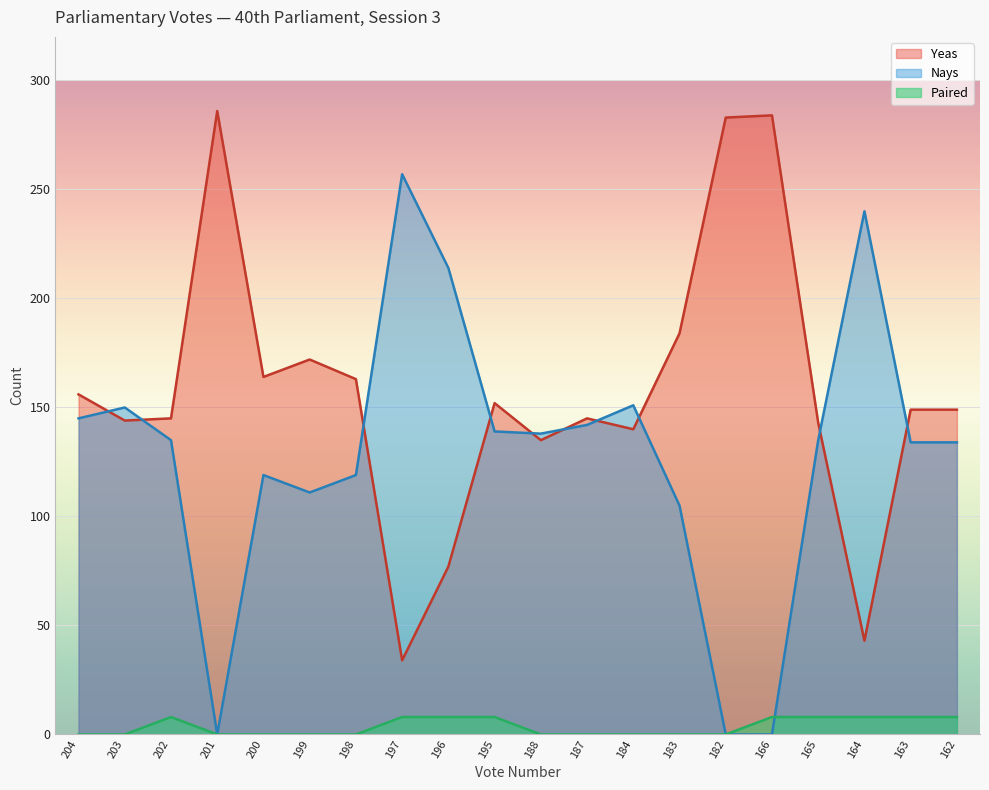

Between which two adjacent categories do Nays and Yeas first intersect?

204 and 203